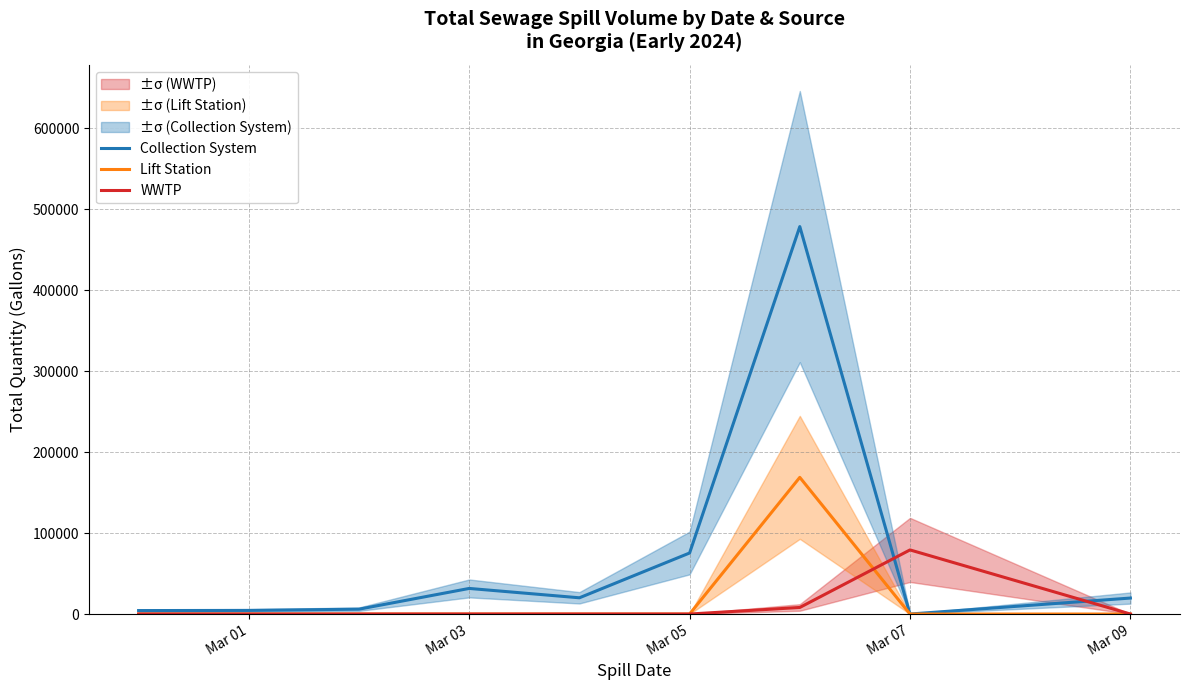

The Lift Station series shows 108439 at Mar 01. True or false?

False